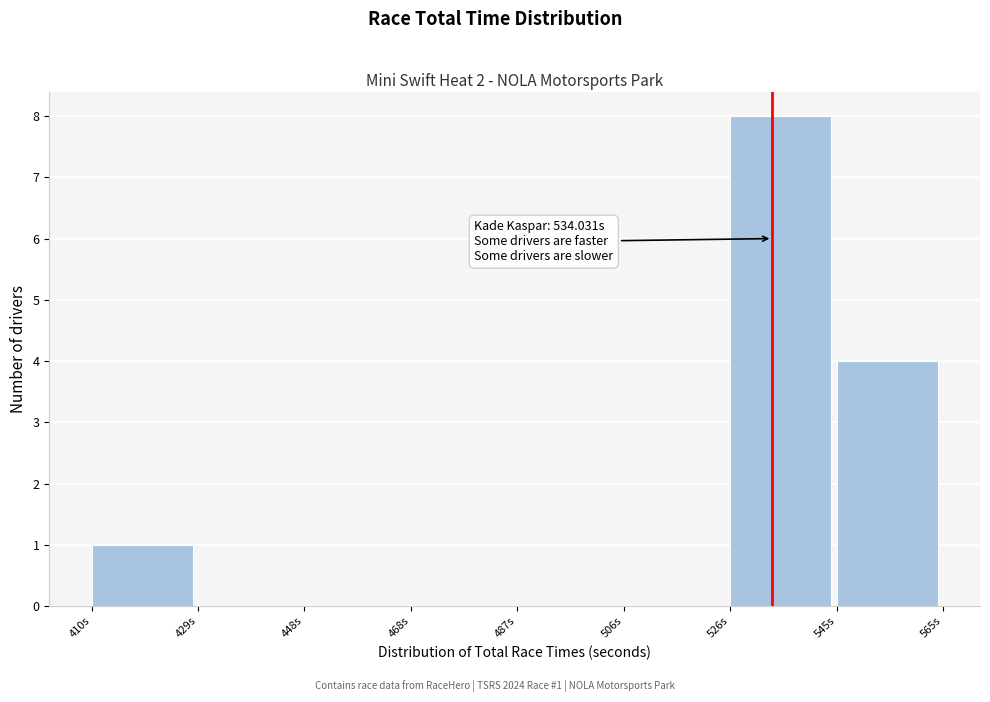

Over which range of the x-axis is the bar tallest?

526 to 546